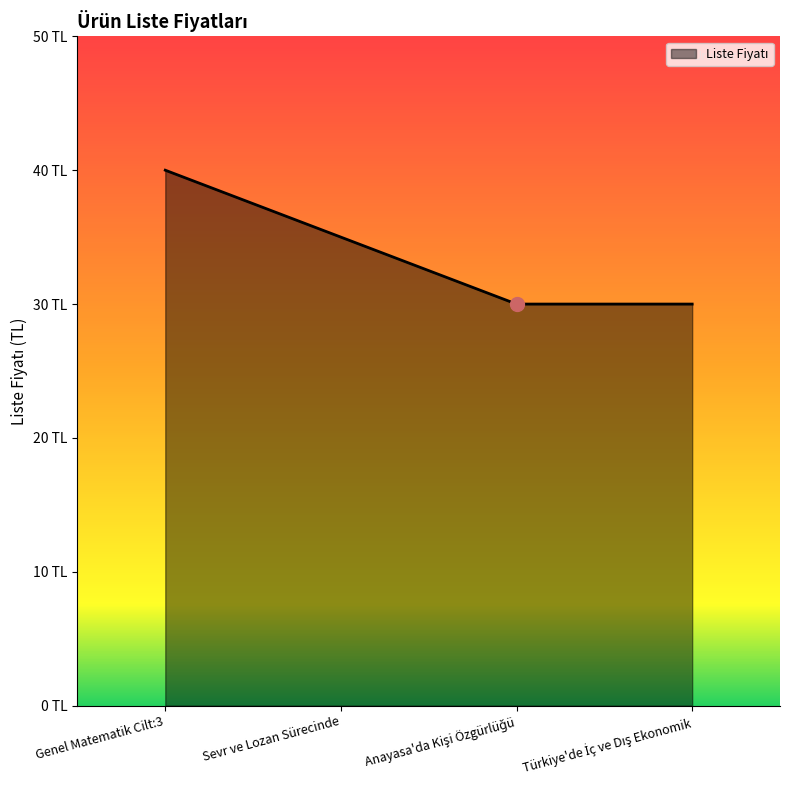

What is the maximum value shown in the chart?

40